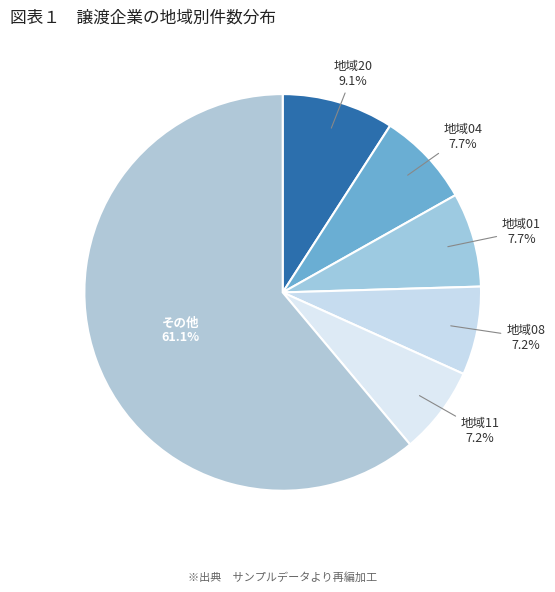

What is the largest slice in the pie chart?

その他 61.1%